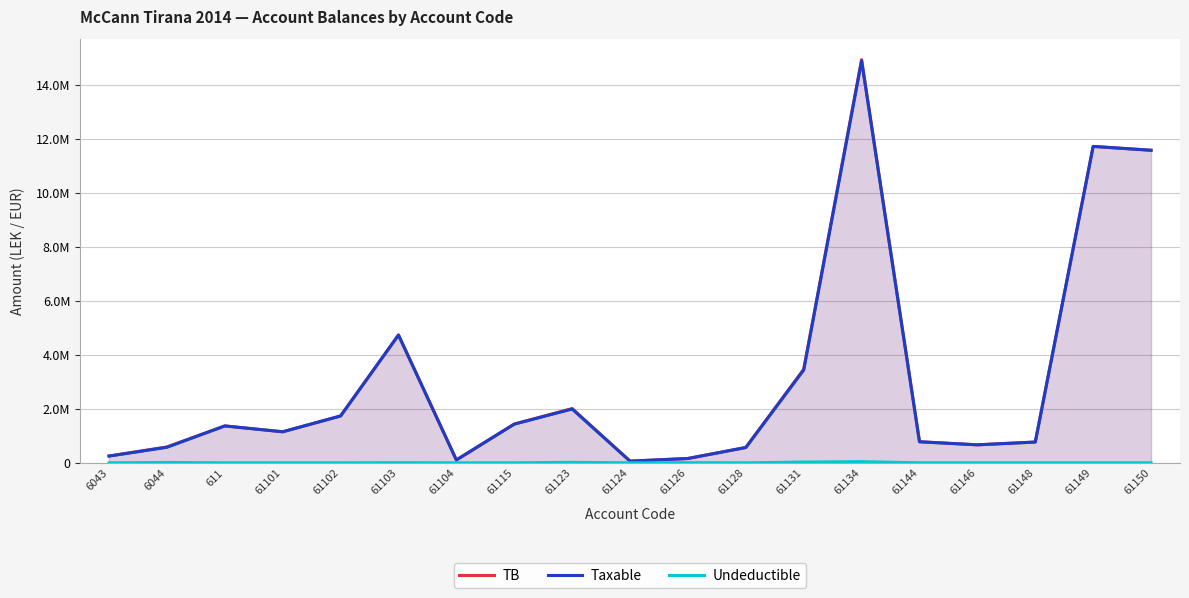

Is it true that Taxable equals 862421.3 at 61102?

False